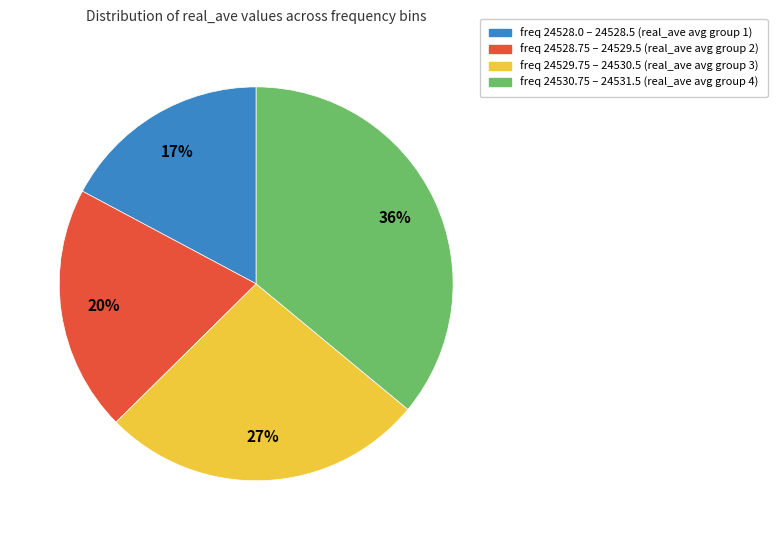

To the nearest percent, what is the average slice percentage?

25%